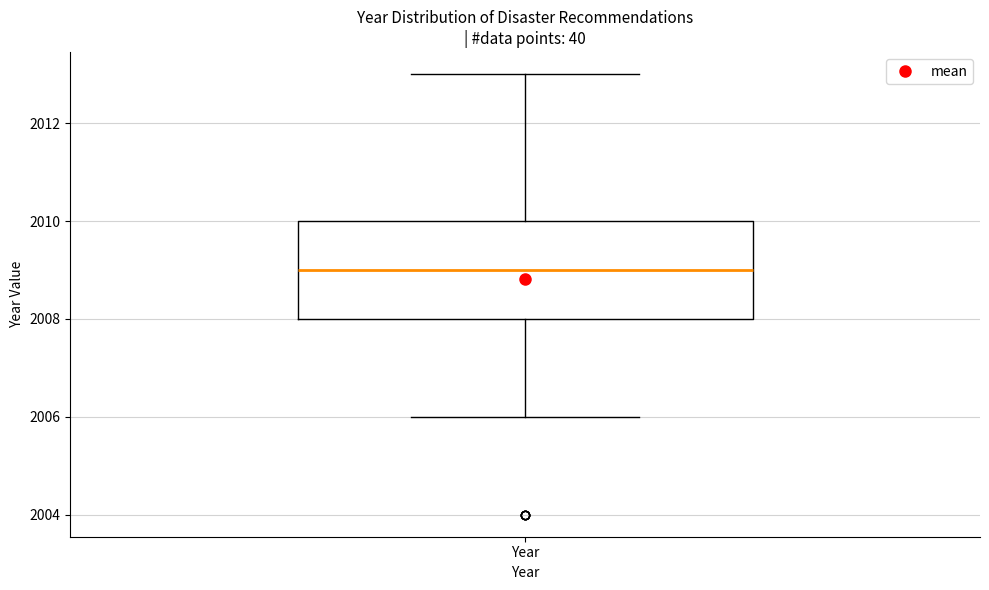

Read this box plot against the y-axis: the position of the median line, the range covered by the box, and the ends of both whiskers. The values are not printed on the chart, so give them approximately, as read against the axis.

median 2009, box 2008 to 2010, whiskers 2006 to 2013